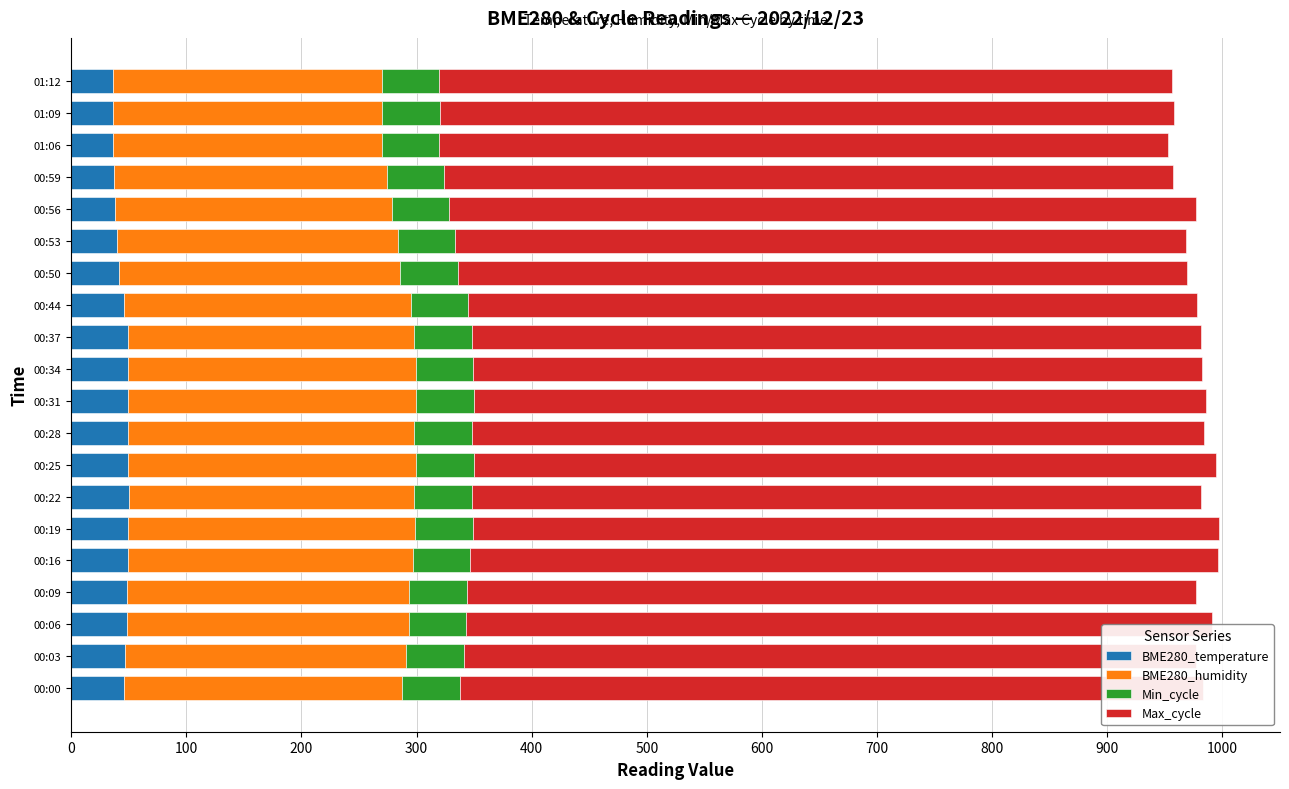

What is the lowest value of the BME280_temperature series?

36.1